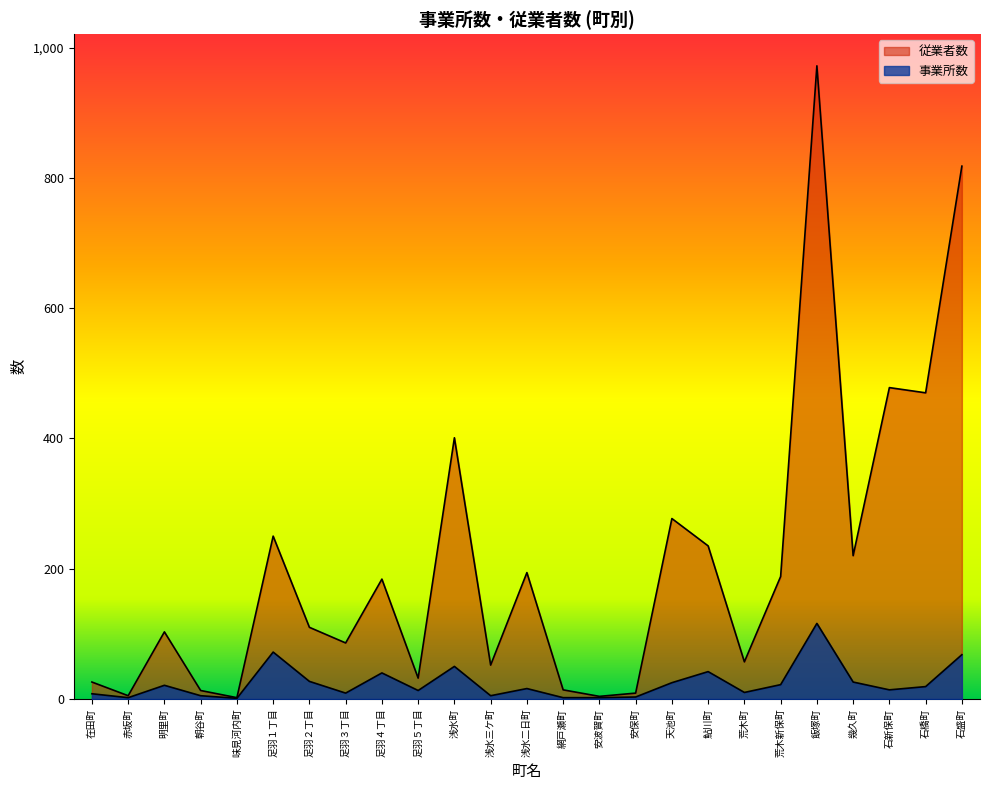

At how many categories does at least one series exceed 475?

3